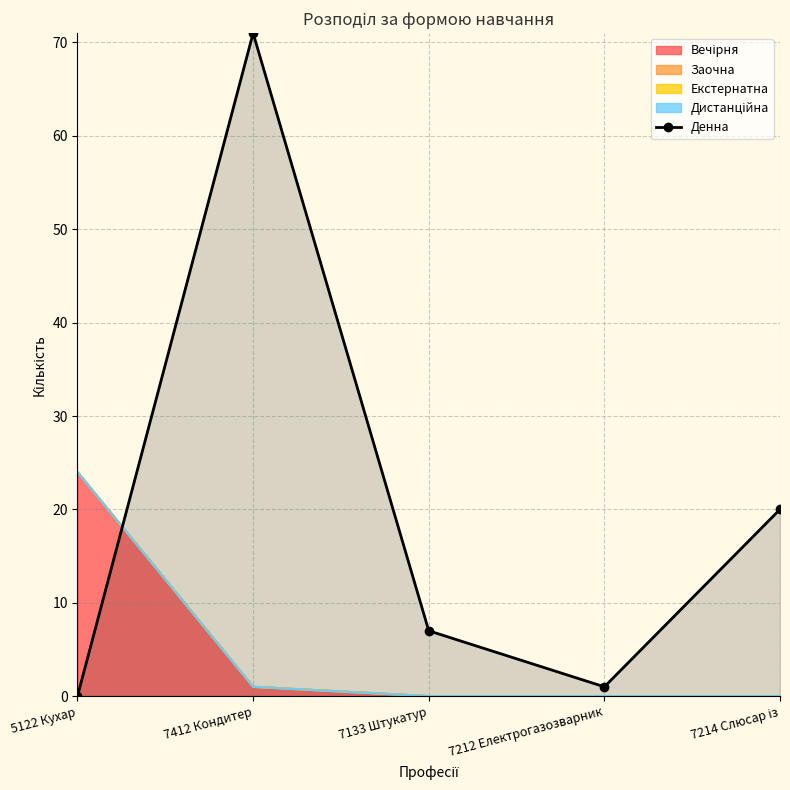

The value at 7212 Електрогазозварник is 1. True or false?

False